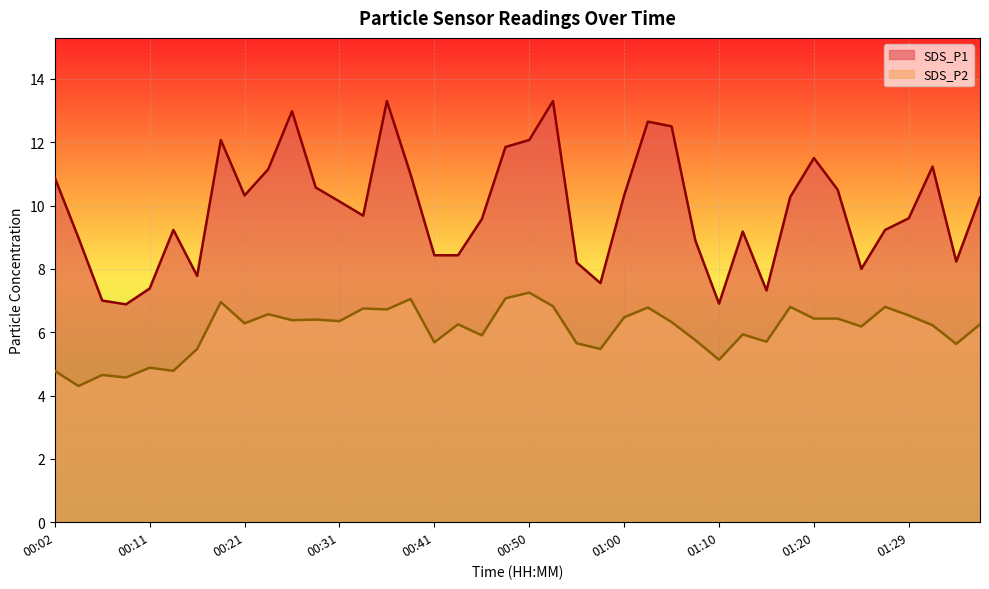

True or false: SDS_P1 and SDS_P2 cross at least once.

False